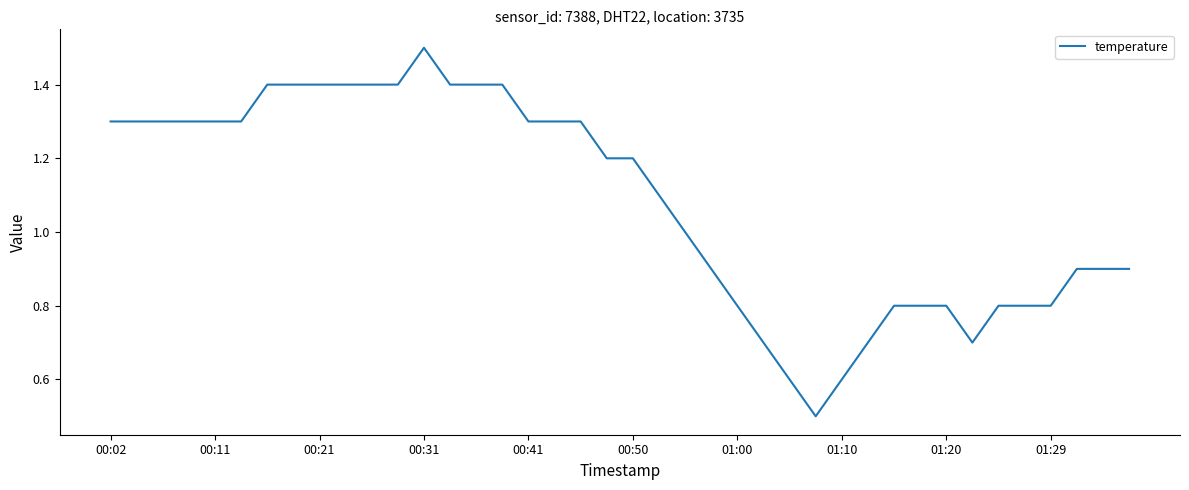

What is the smallest value displayed?

0.5